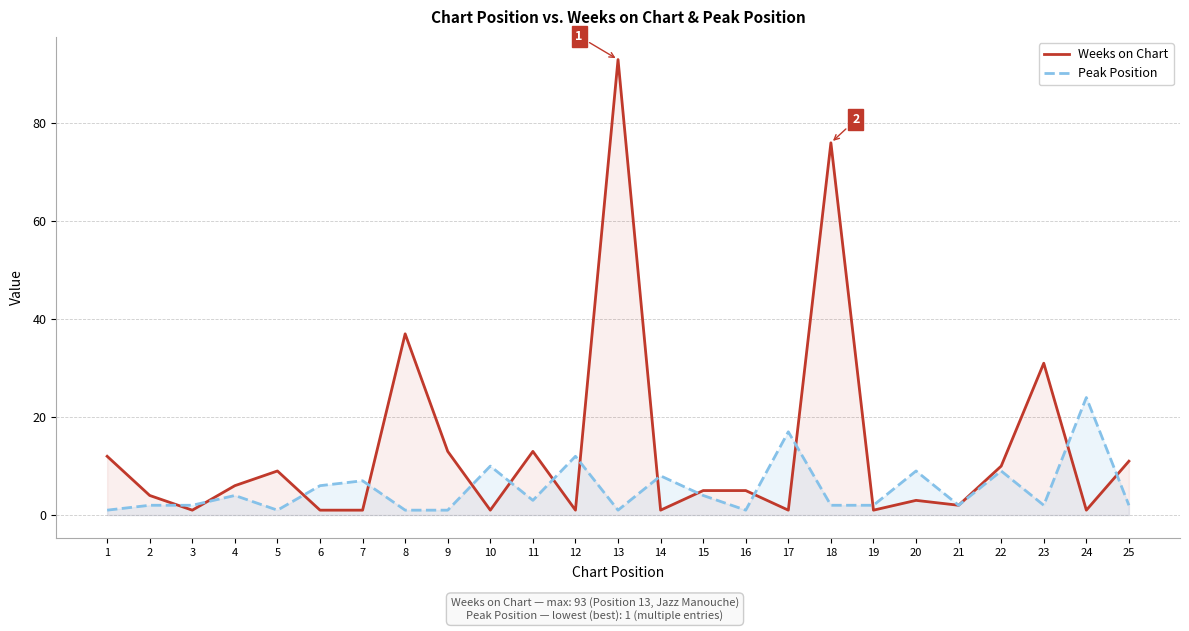

What are all the series names shown in the legend?

Weeks on Chart, Peak Position